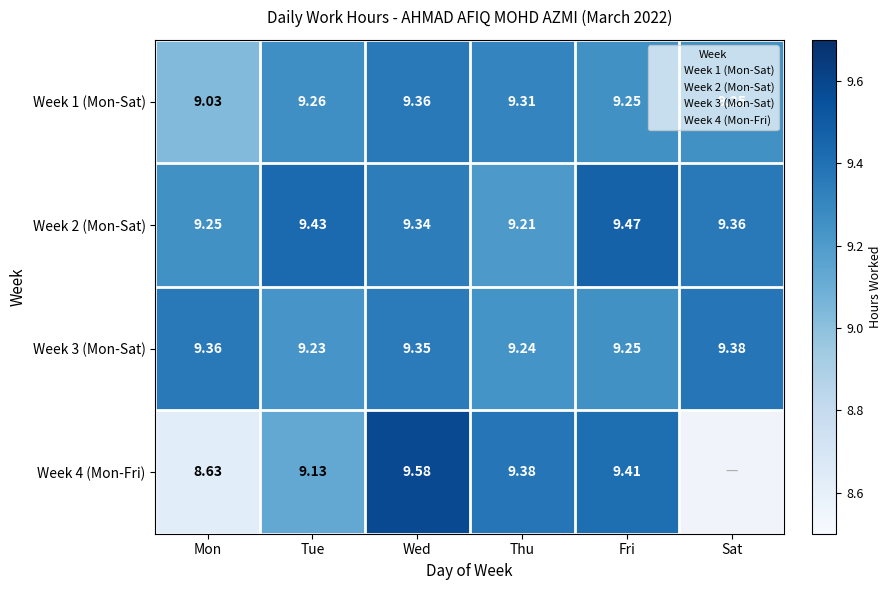

Read the Week 2 (Mon-Sat) value at Sat.

9.4